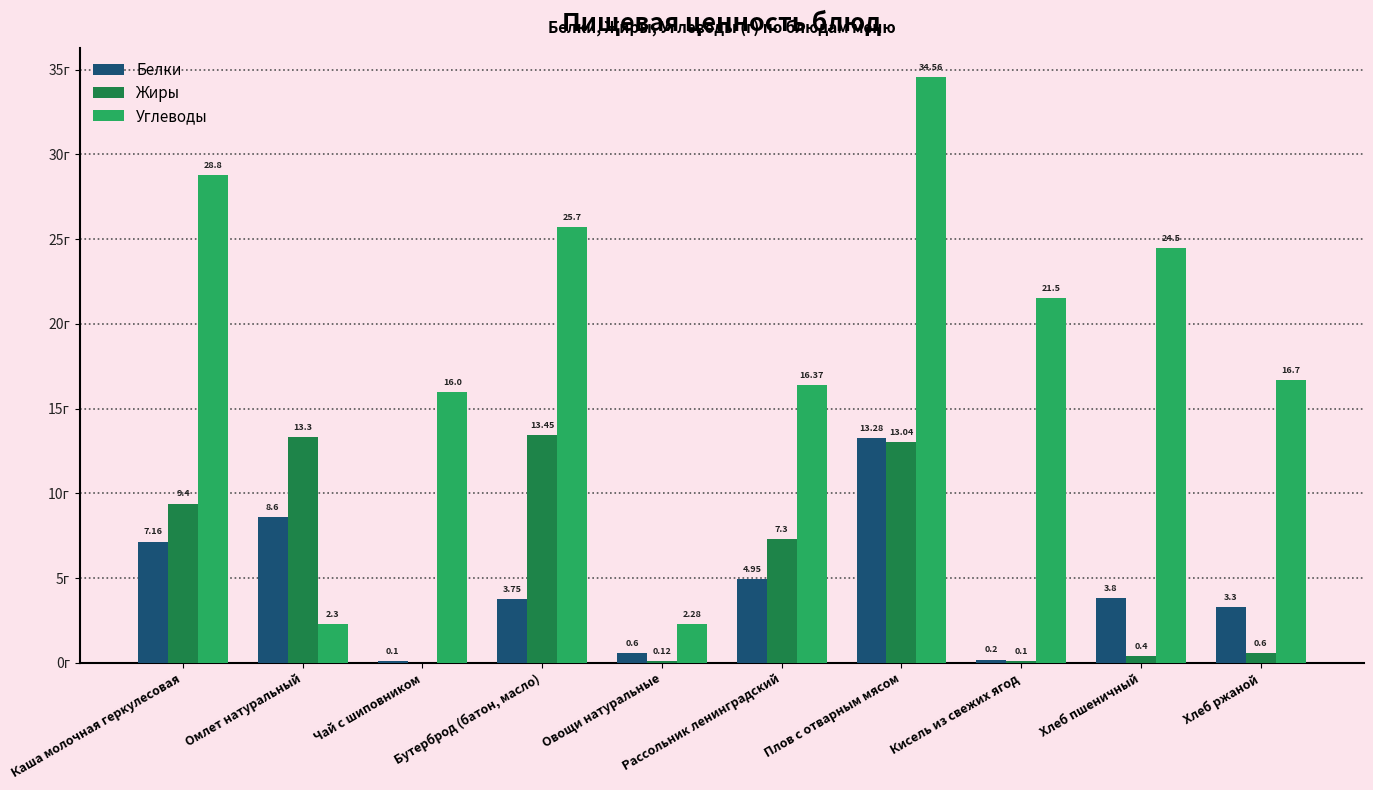

At which label is Жиры closest to 6?

Рассольник ленинградский